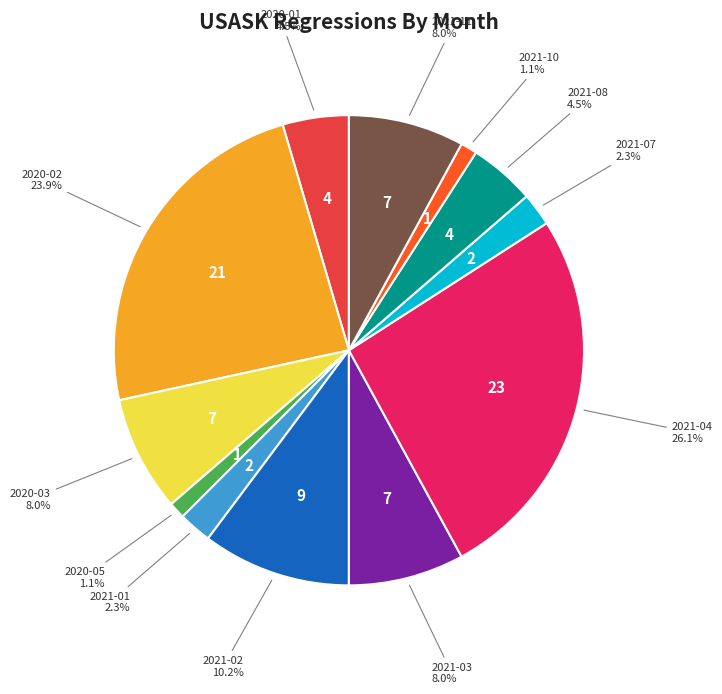

Combined, do 2021-04 and 2021-11 account for over 50%?

No